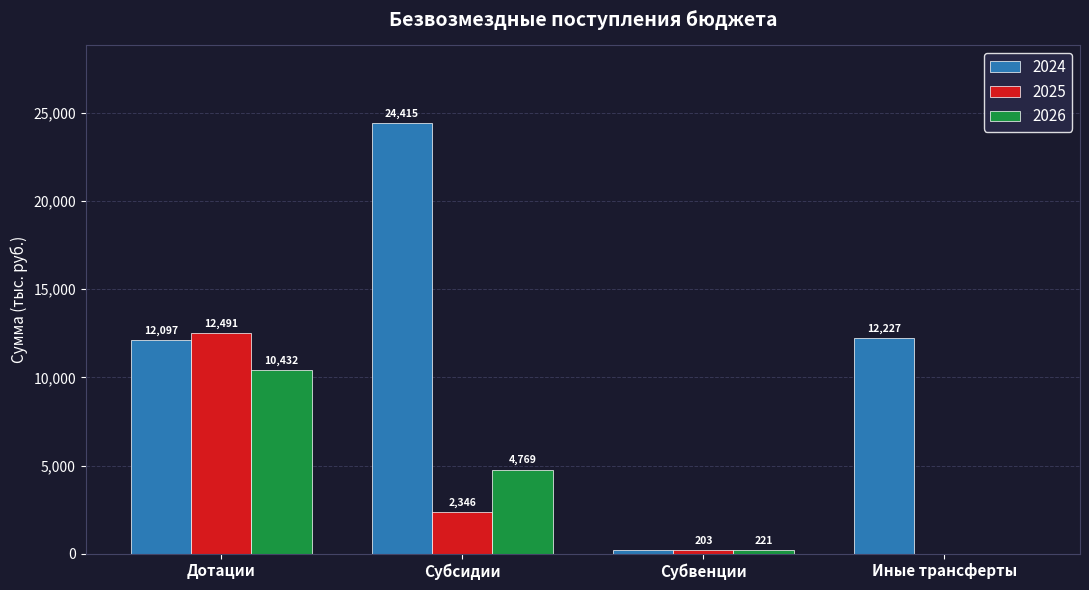

How many values in the 2024 series exceed 12227?

2